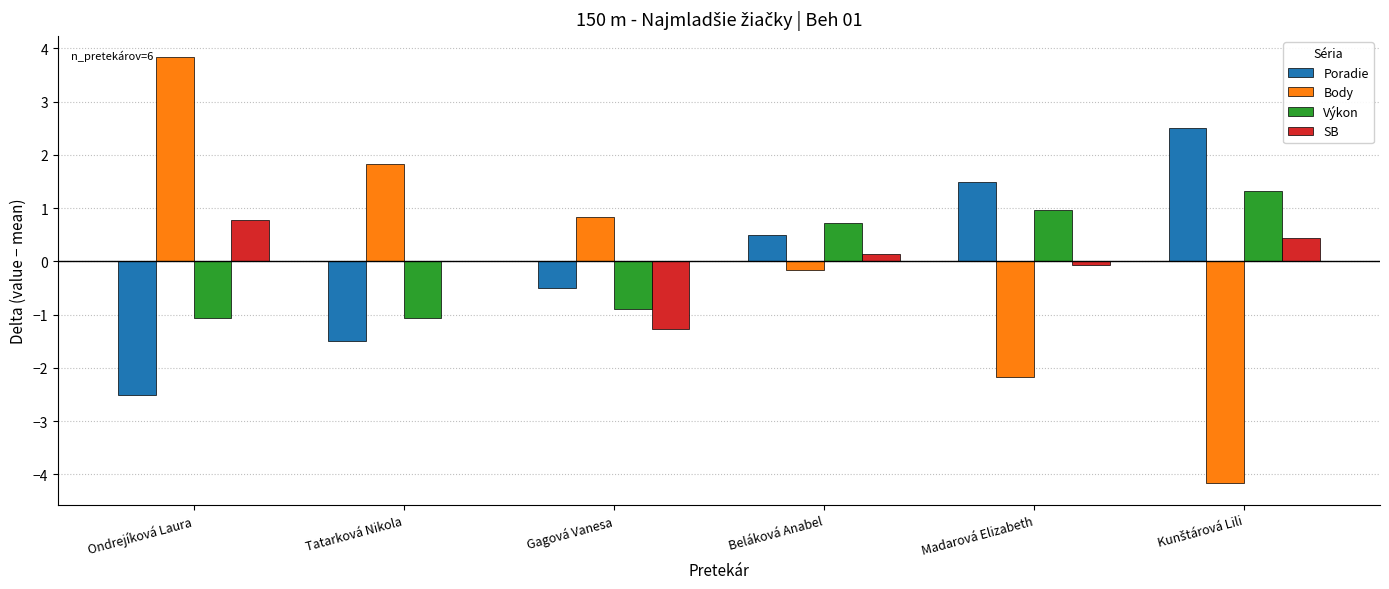

What are all the series names shown in the legend?

Poradie, Body, Výkon, SB